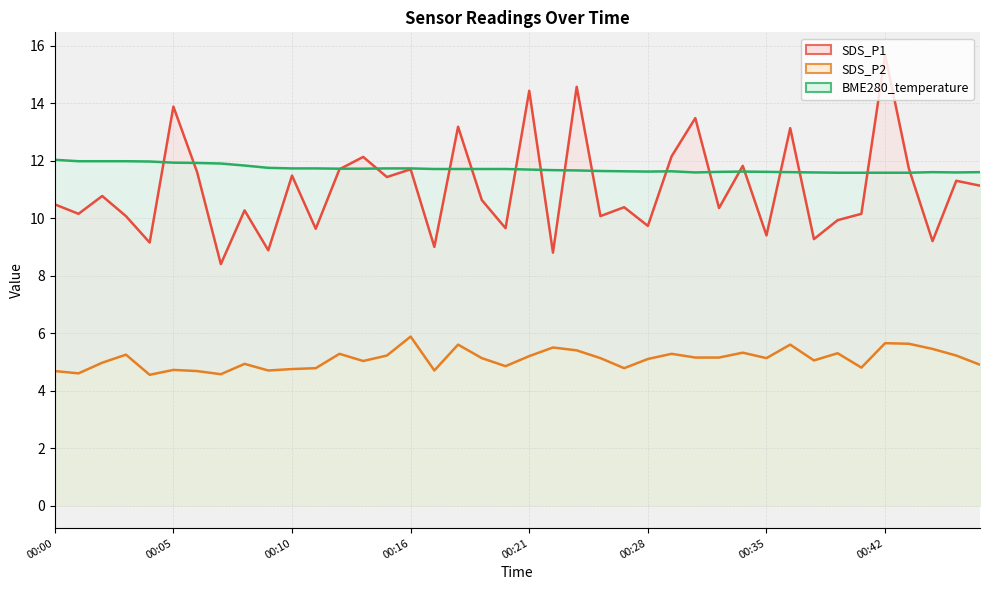

List the series in order of their peak value, highest first.

SDS_P1, BME280_temperature, SDS_P2